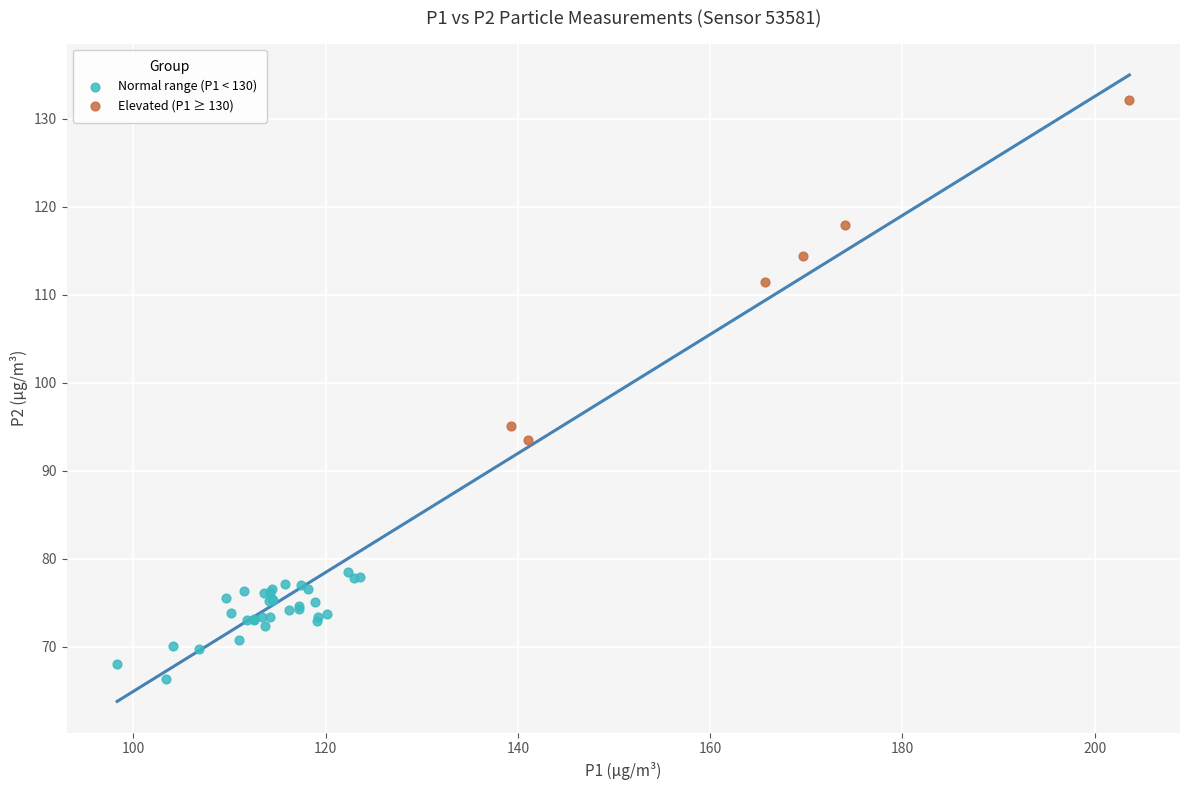

Which series reaches the maximum Y coordinate?

Elevated (P1 ≥ 130)